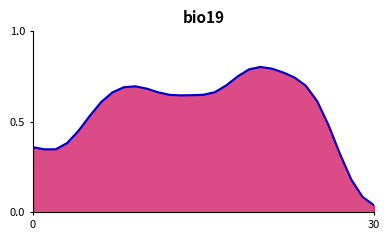

What is the value of the 13th point from the left?

0.6